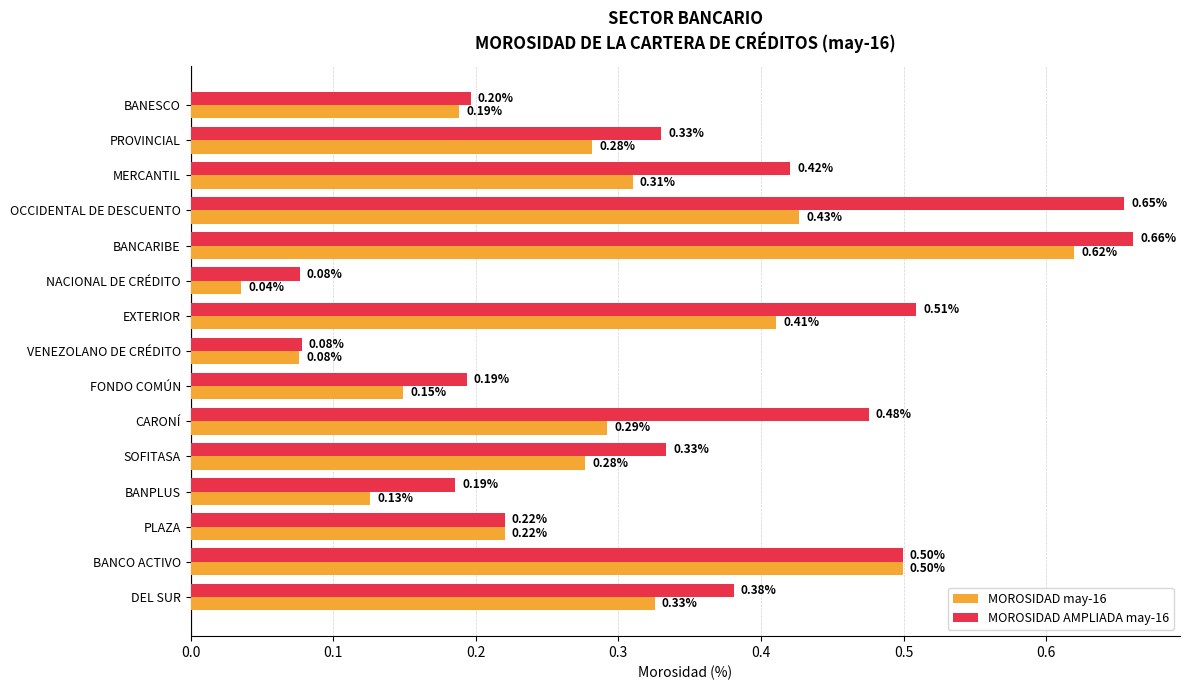

What is the difference between the maximum and second lowest values in the MOROSIDAD may-16 series?

0.5